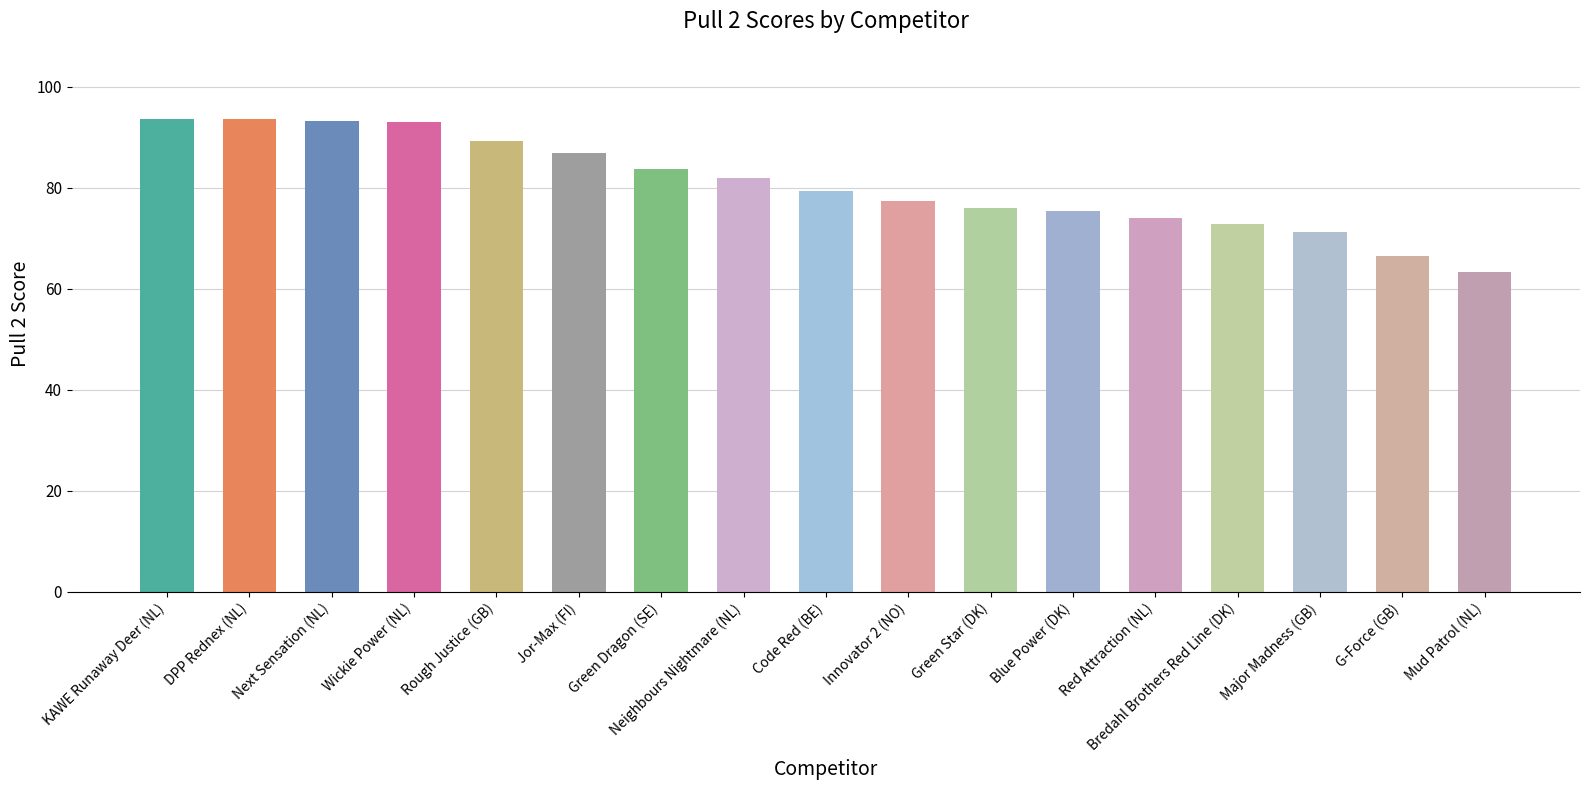

Approximately how many times larger is the value at Rough Justice (GB) compared to DPP Rednex (NL)?

1.0